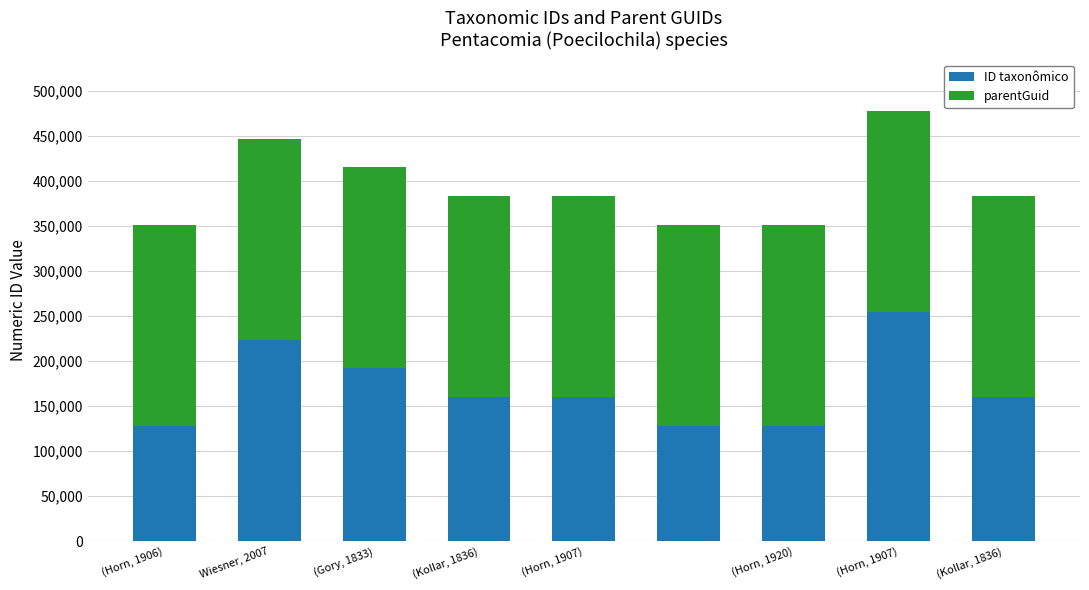

What is the difference between the maximum and minimum values in the ID taxonômico series?

126056